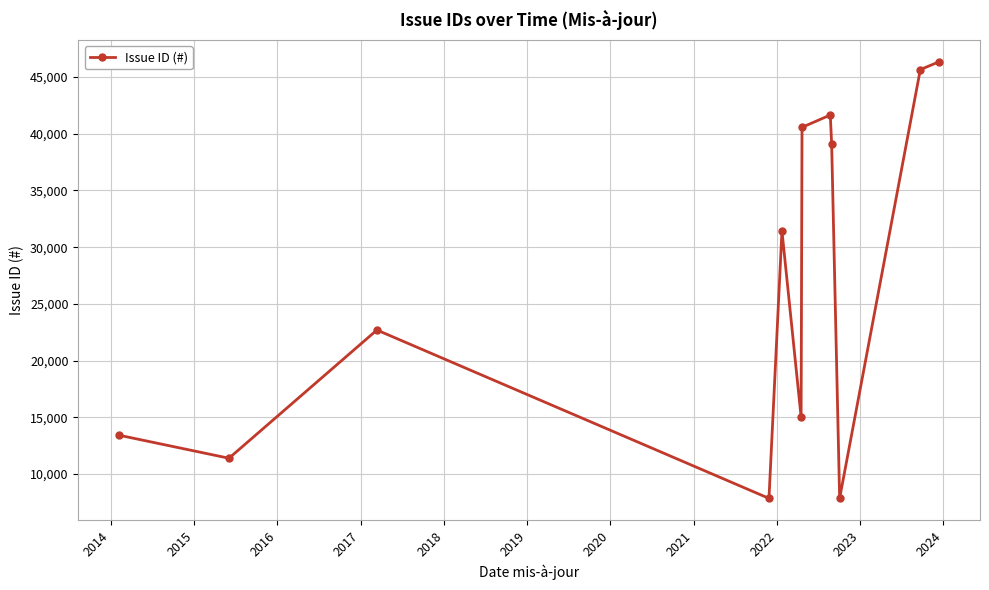

True or false: the data has more than 1 interior local peaks.

True